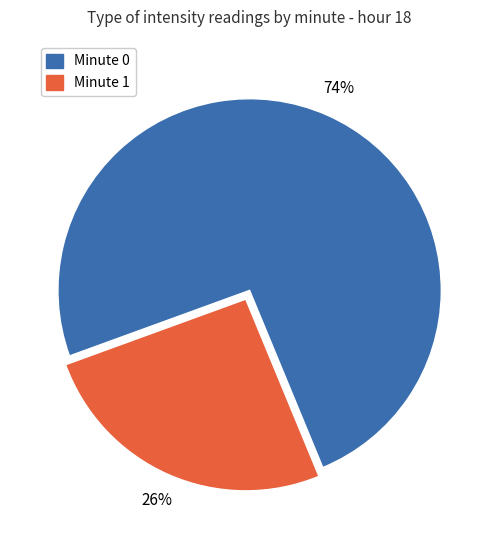

Is there any slice that represents more than half of the pie?

Yes